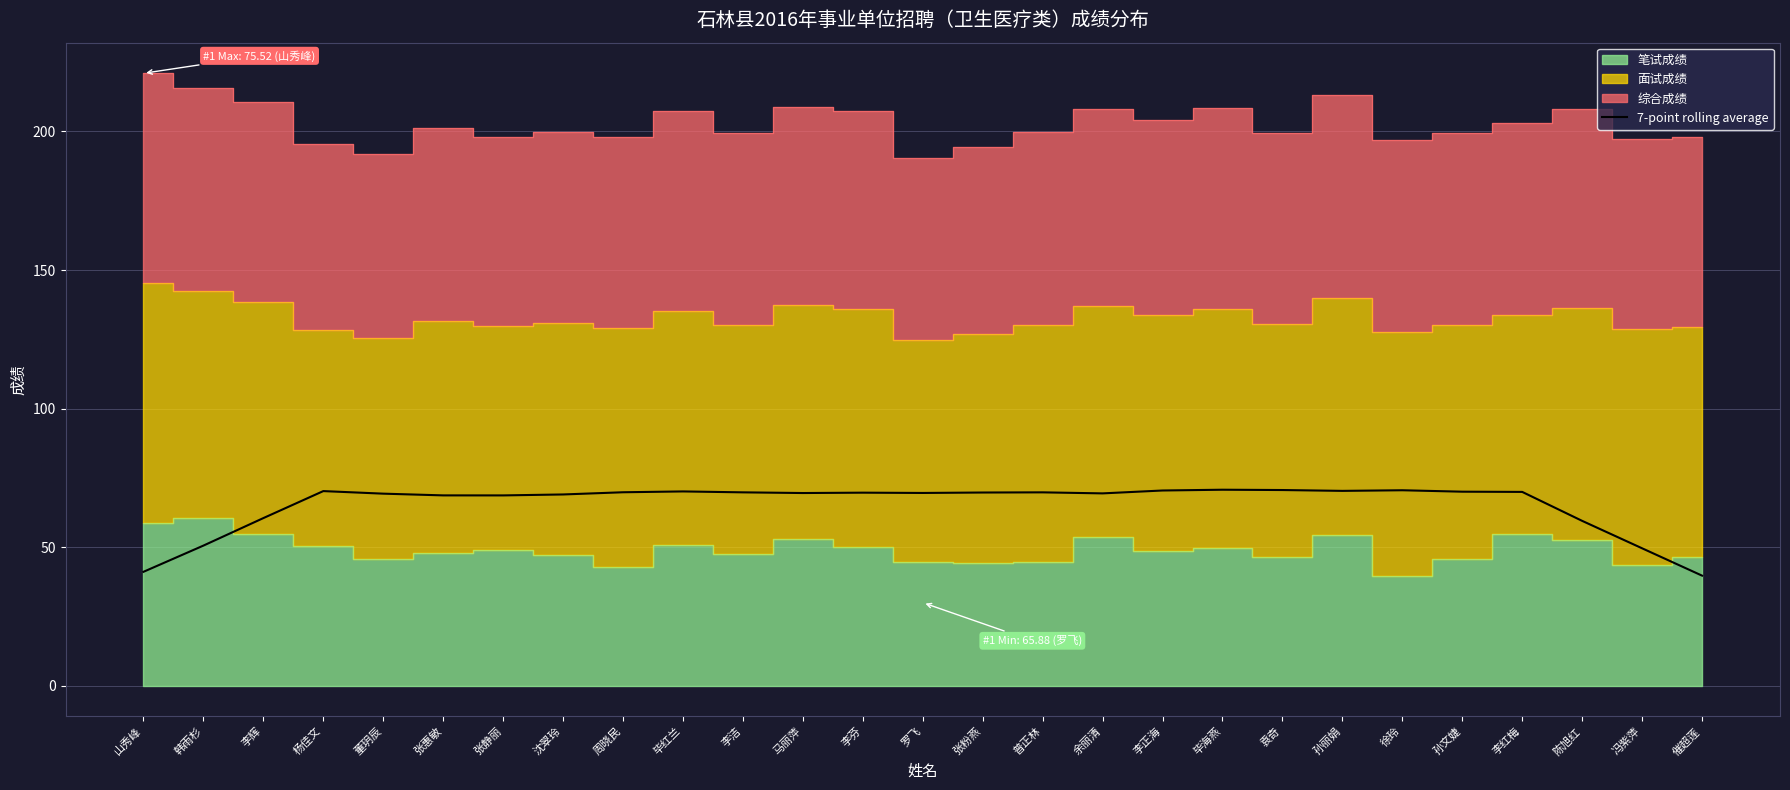

What is the label of the 2nd point from the right?

冯紫萍